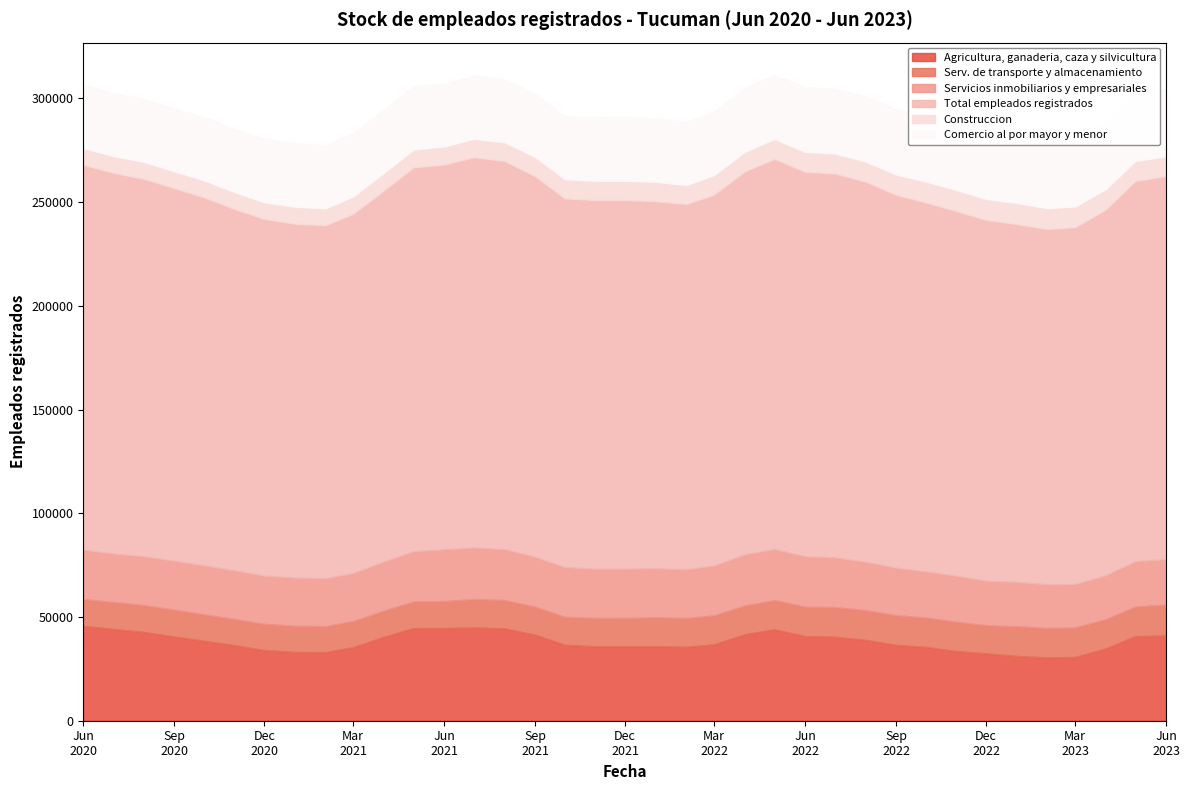

Is it true that Serv. de transporte y almacenamiento equals 13473 at 15?

True